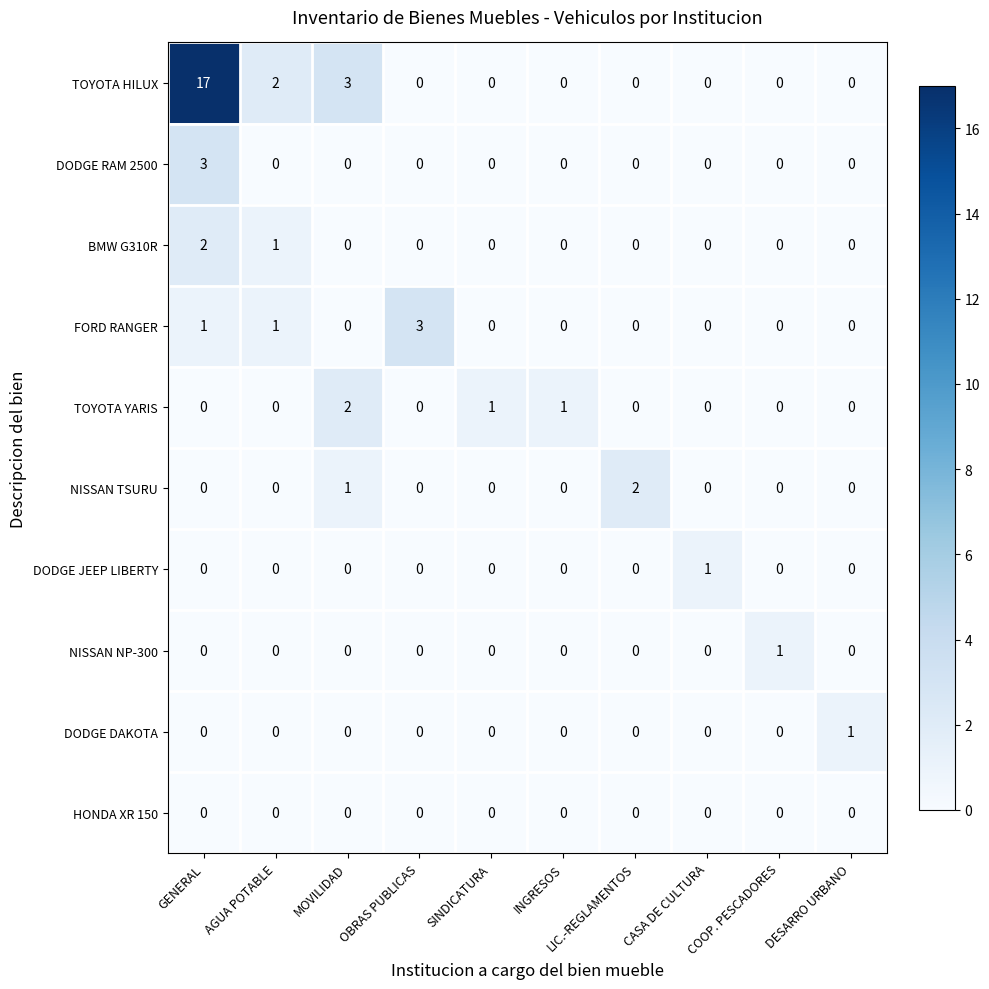

What is the difference between the maximum and minimum values in the FORD RANGER series?

3